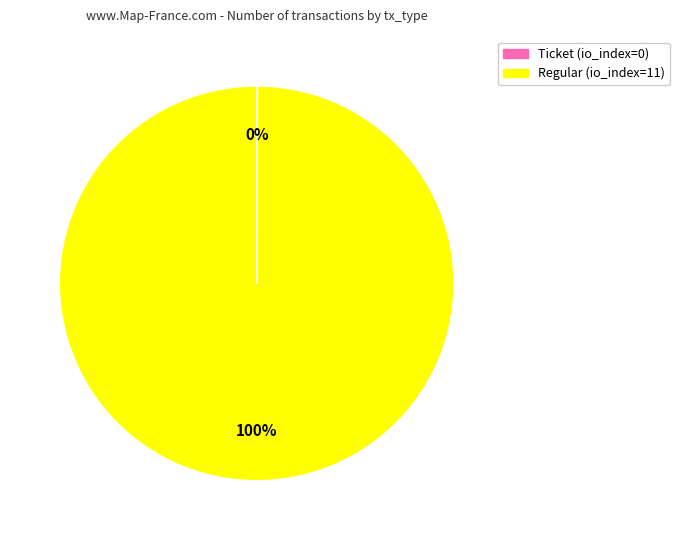

To the nearest percent, what is the average slice percentage?

50%